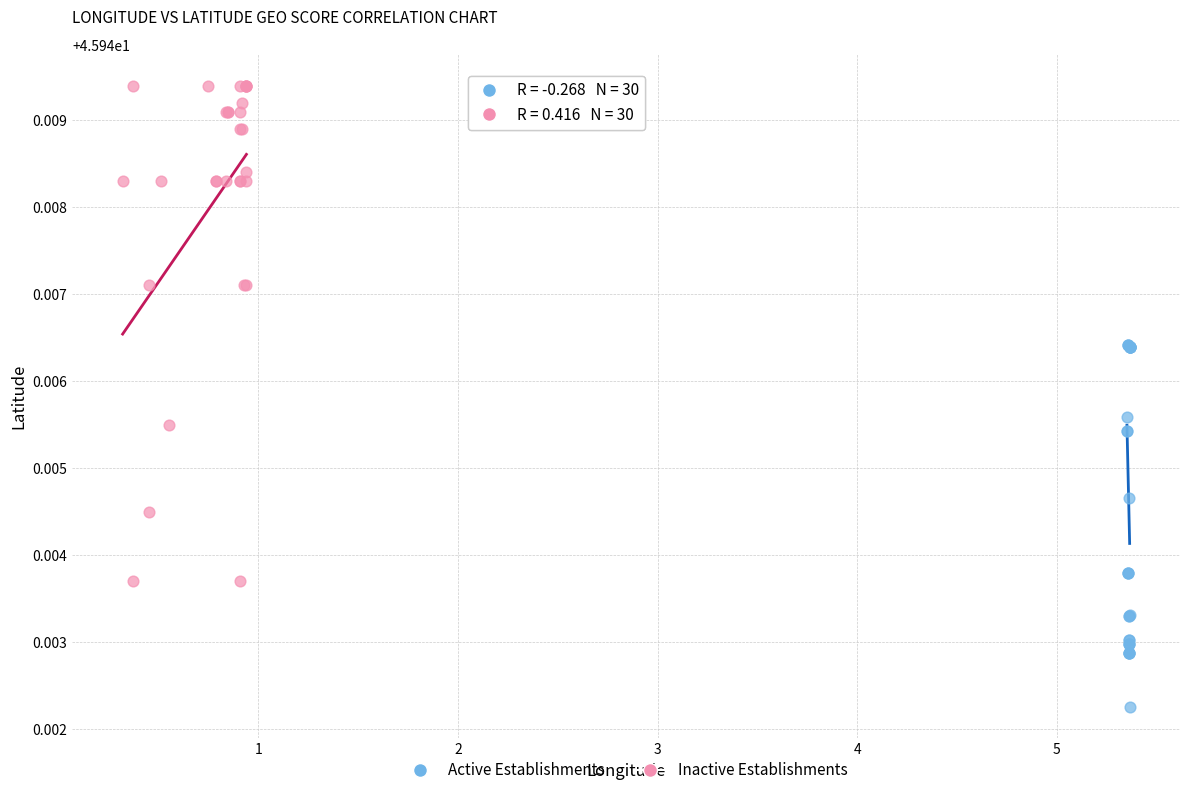

Which series has the widest spread of Y values?

Inactive Establishments